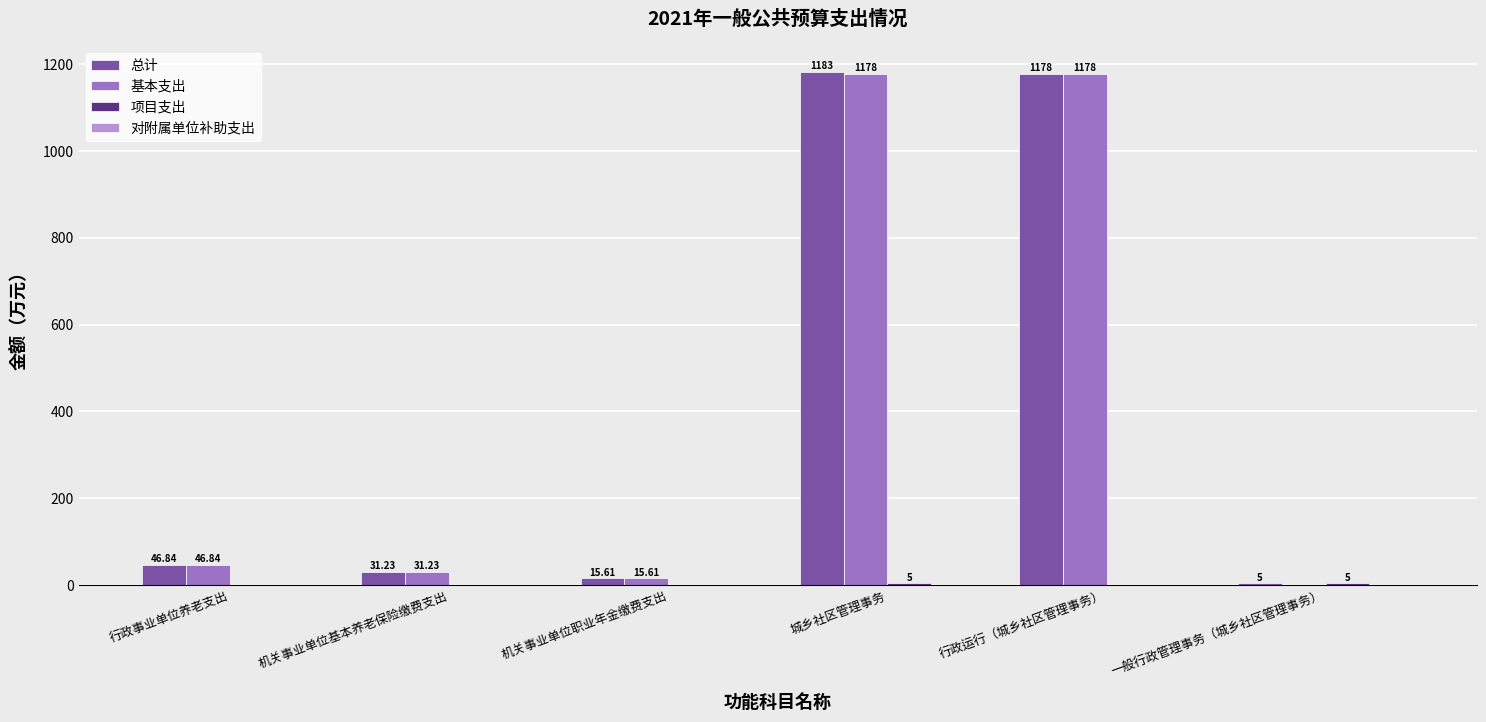

Where does the 基本支出 series first go above 46?

行政事业单位养老支出